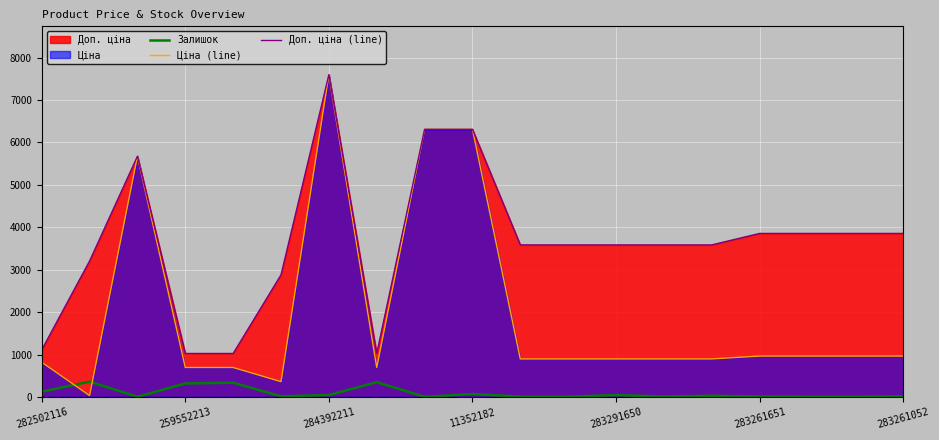

Which series has the largest total across all categories?

Доп. ціна (line)